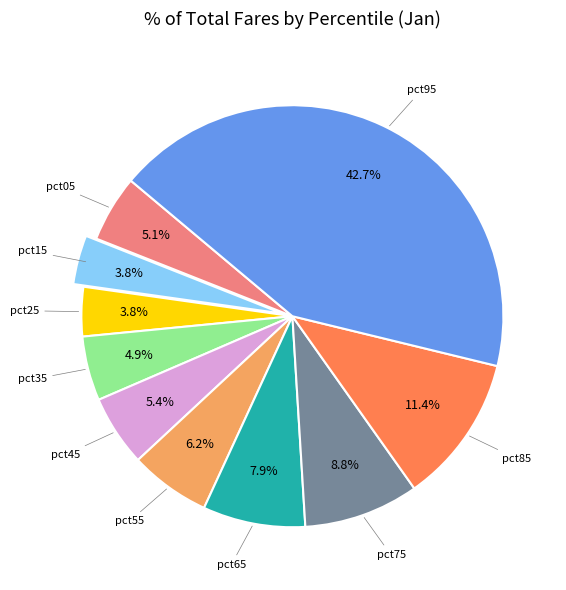

Does any single category account for the majority?

No